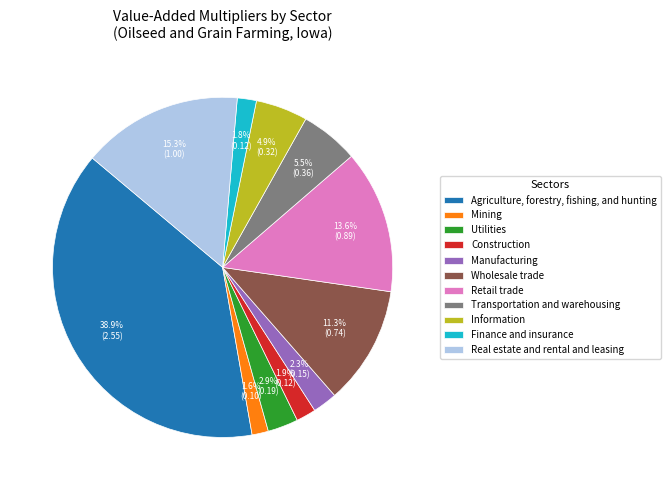

What is the largest slice in the pie chart?

Agriculture, forestry, fishing, and hunting